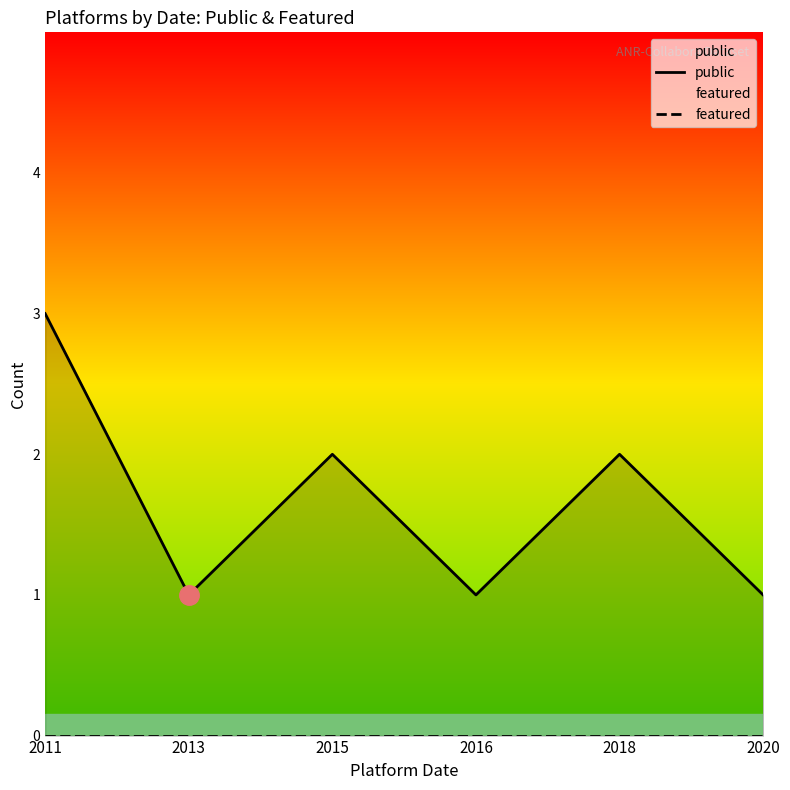

What is the total value across all series at 2015?

2